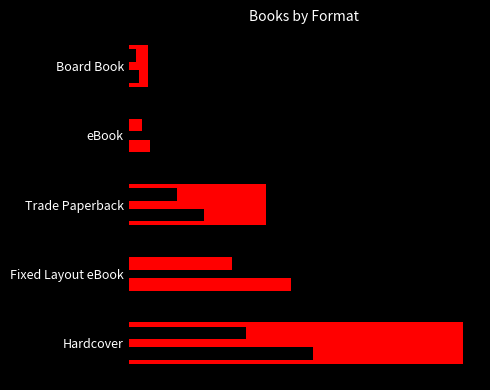

Reading right to left, extract all data points from this chart.

1	2	7	15	17